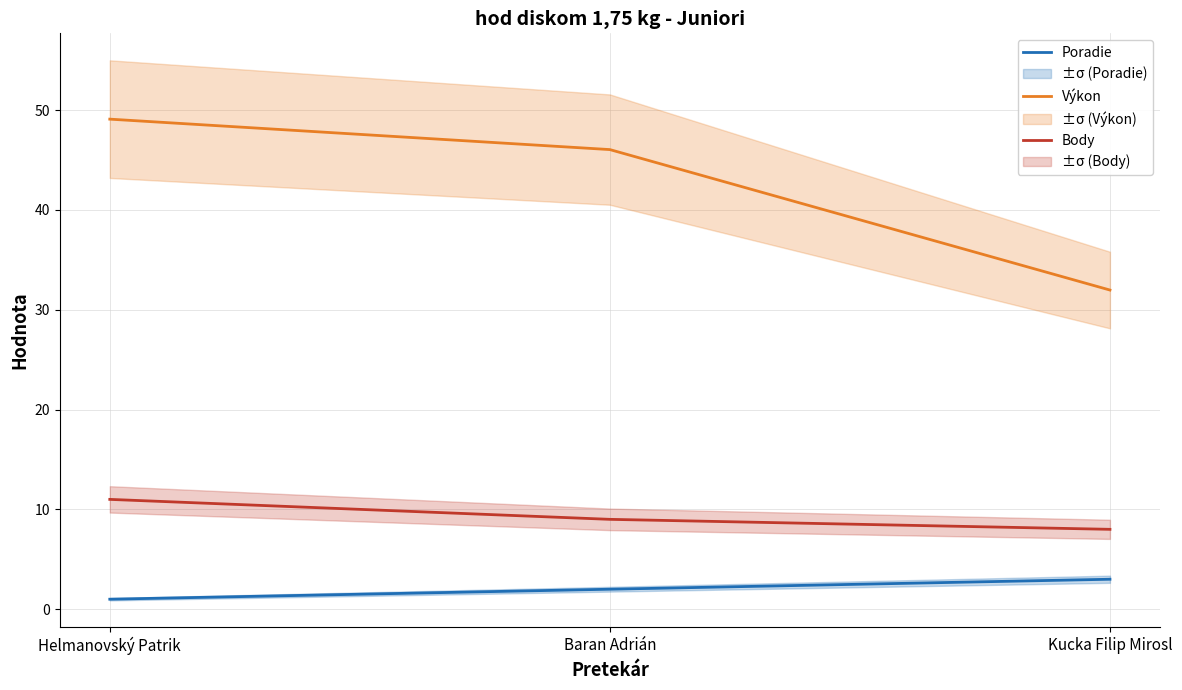

Reading left to right, list all the values displayed in this chart.

Poradie: Helmanovský Patrik=1.0	Baran Adrián=2.0	Kucka Filip Mirosl=3.0
Výkon: Helmanovský Patrik=49.1	Baran Adrián=46.0	Kucka Filip Mirosl=32.0
Body: Helmanovský Patrik=11.0	Baran Adrián=9.0	Kucka Filip Mirosl=8.0